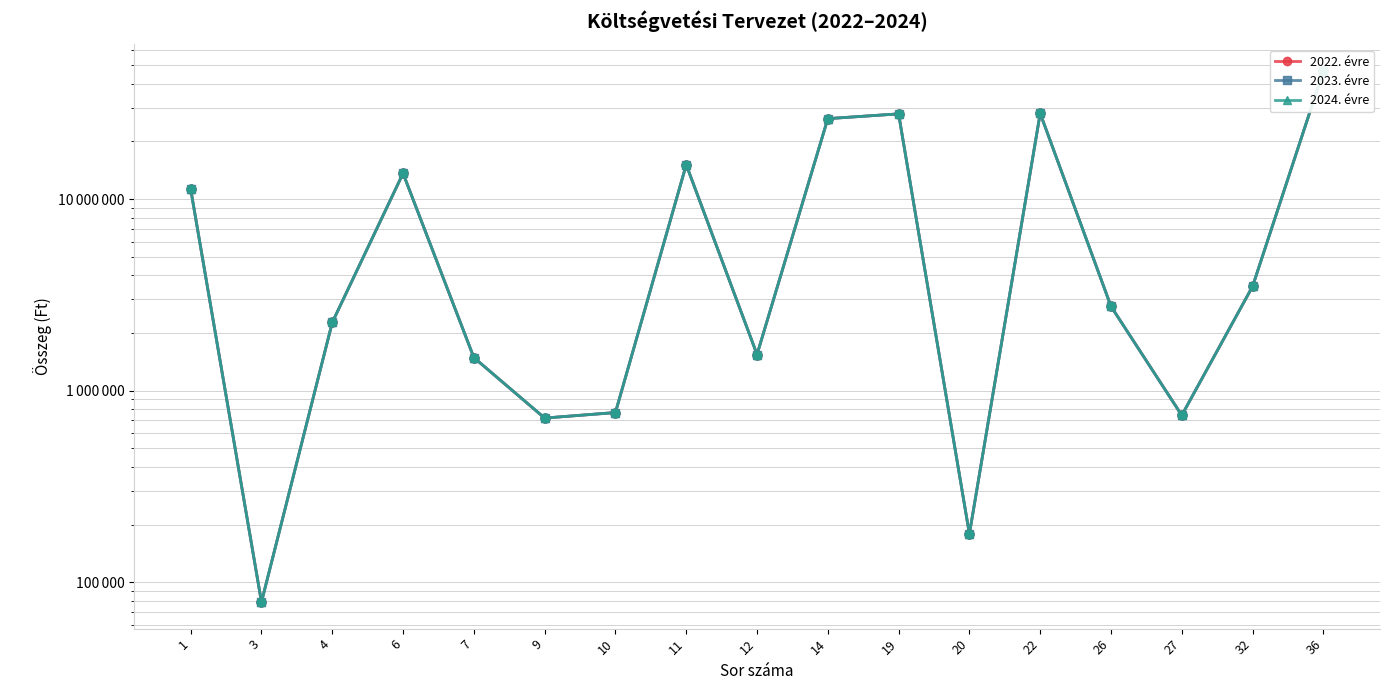

At how many categories does at least one series exceed 44568614?

1